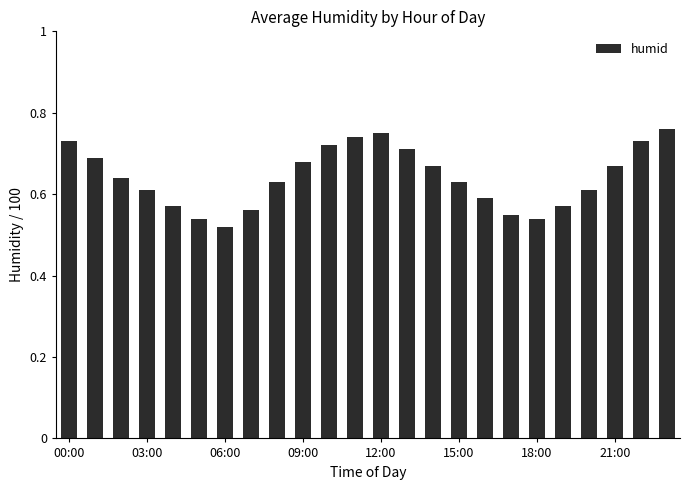

What is the difference between the maximum and second lowest values?

0.2